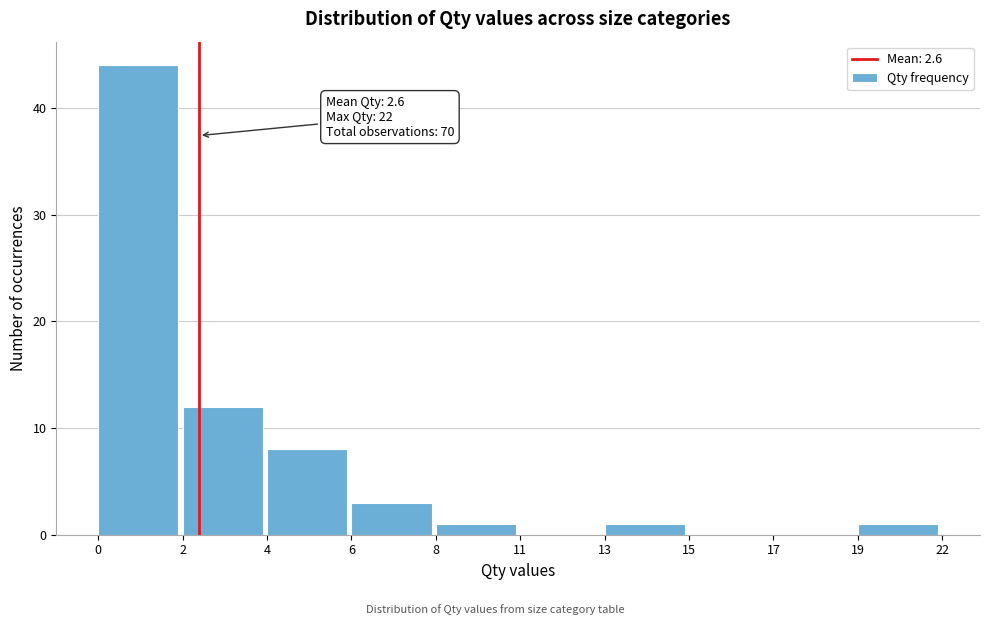

Reading left to right, transcribe all the data shown in this chart.

0=44	2=12	4=8	6=3	8=1	11=0	13=1	15=0	17=0	19=1